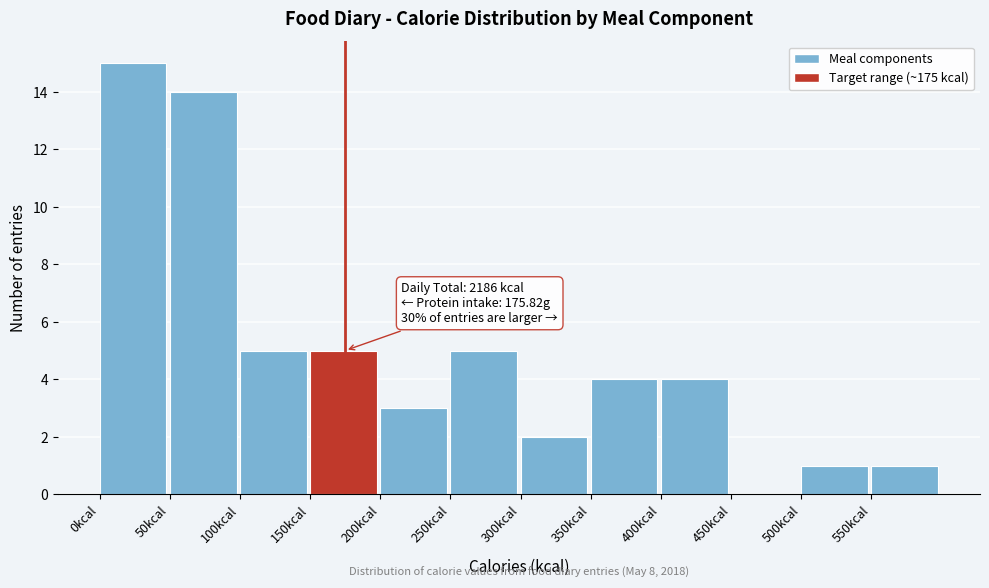

Which range on the x-axis has the tallest bar?

0 to 50